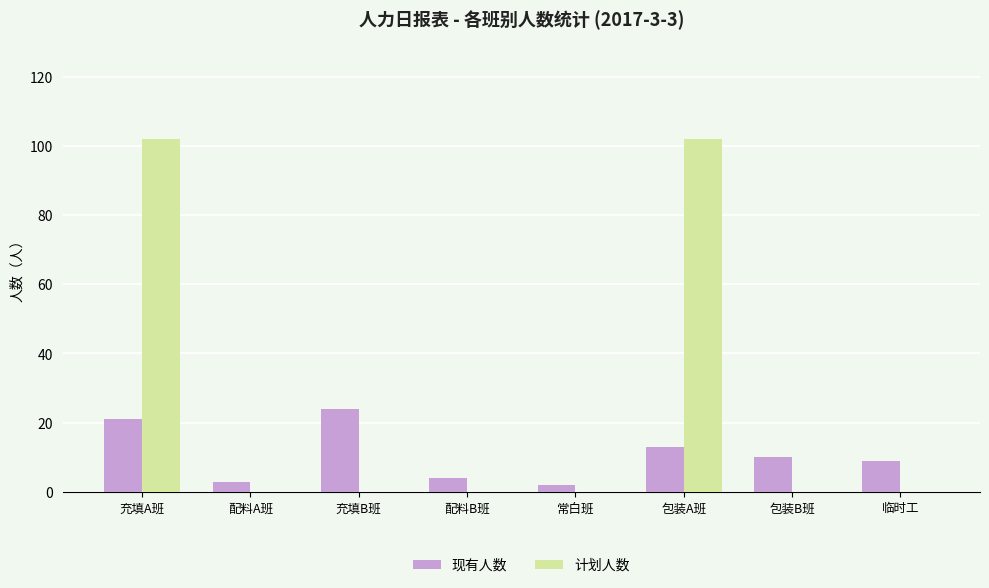

What is the total value across all series at 包装A班?

115